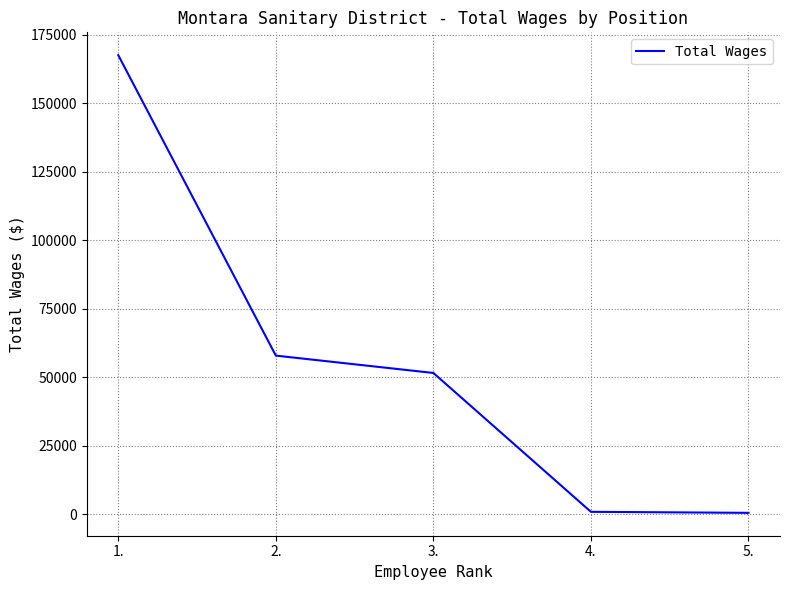

Count the number of data series in this chart.

1